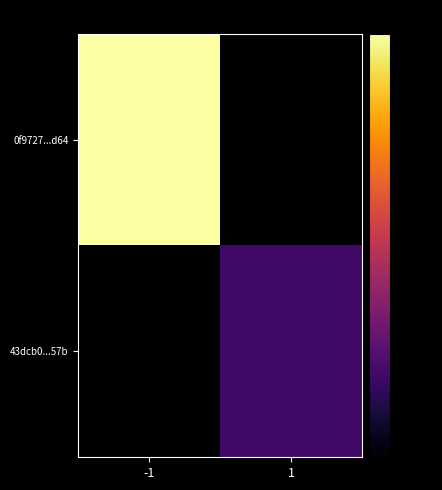

Between -1 and 1, which is larger?

-1